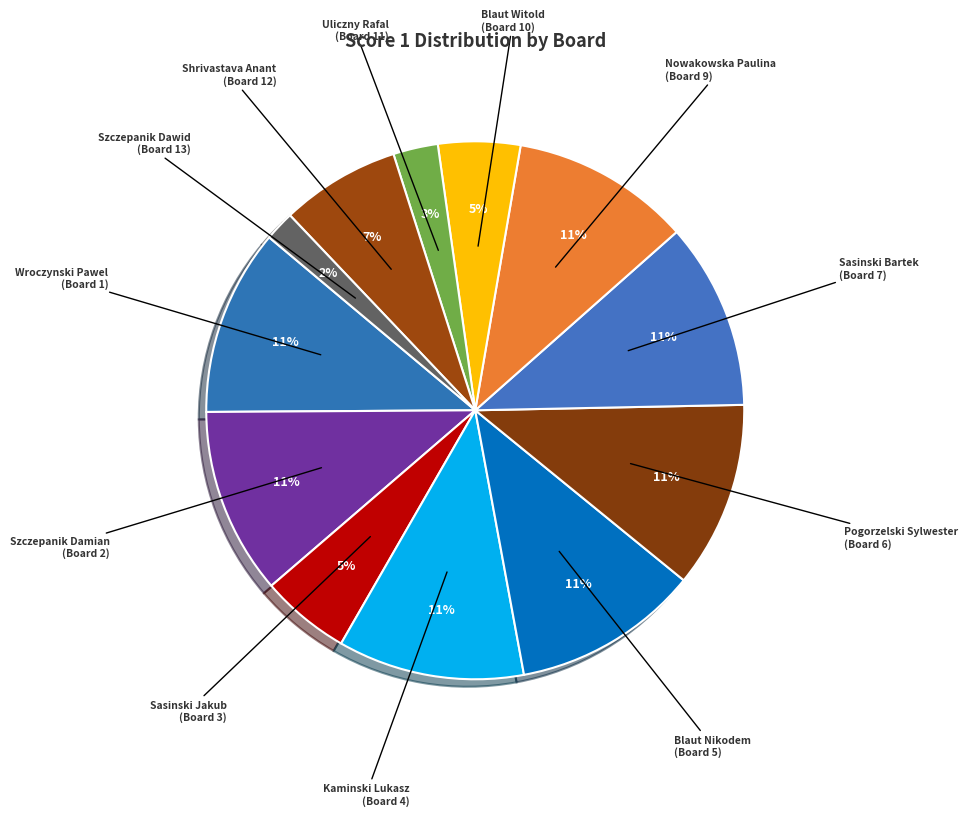

Count the number of slices in the pie.

12